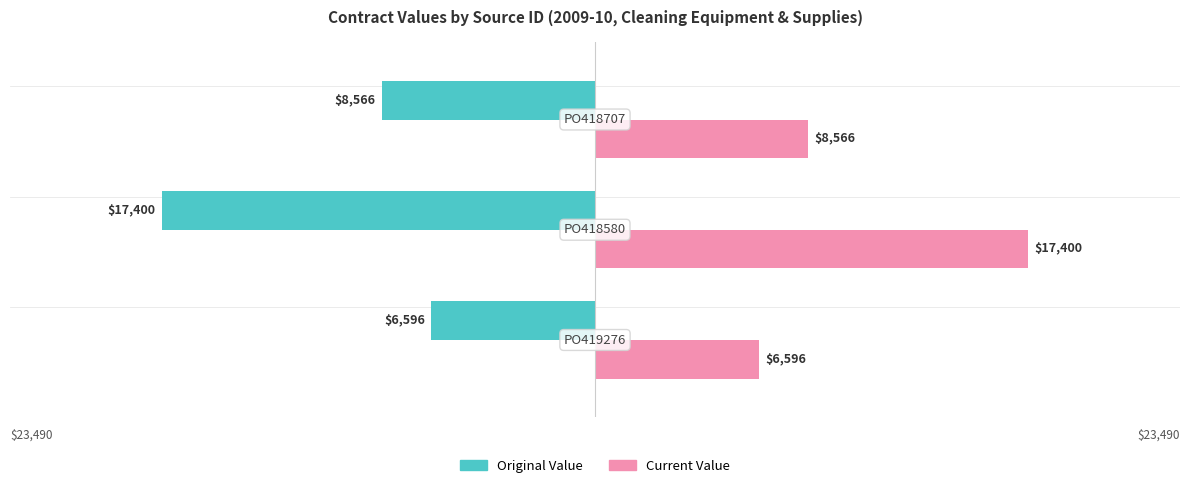

How many distinct data groups are displayed?

2